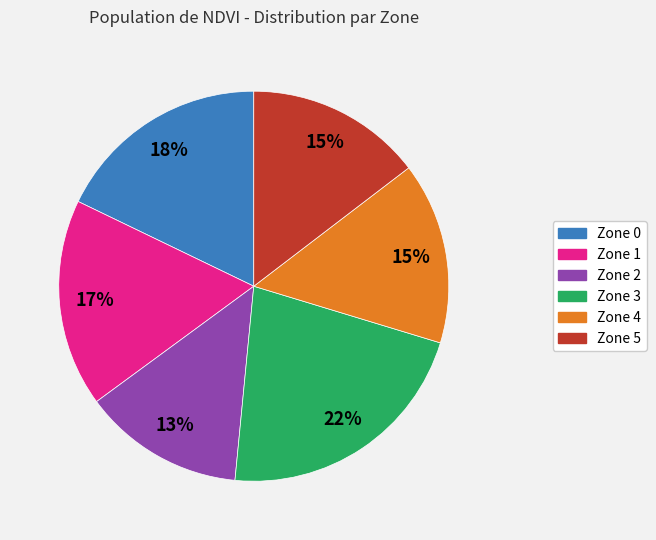

To the nearest percent, what is the combined percentage of Zone 0 and Zone 2?

31%